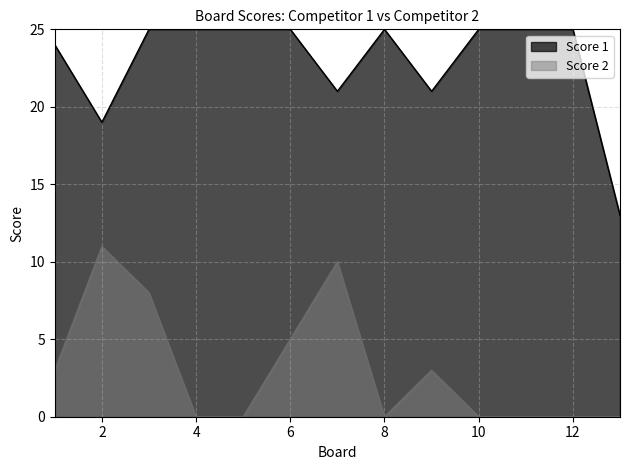

Rank the categories by Score 1 value from highest to lowest.

3, 4, 5, 6, 8, 10, 11, 12, 1, 7, 9, 2, 13